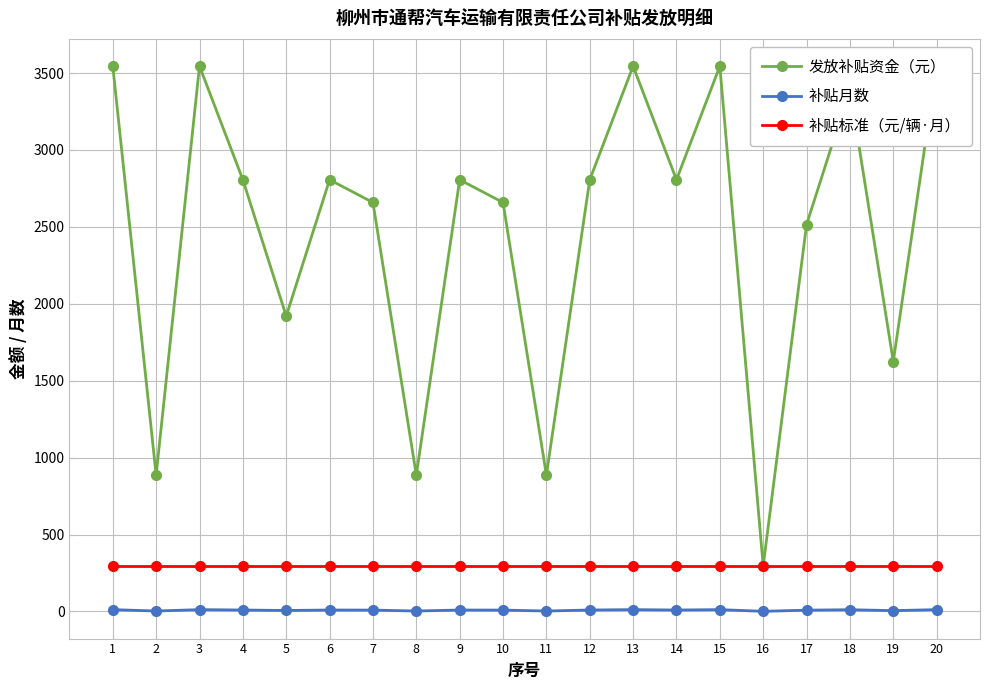

What is the difference between the maximum and second lowest values in the 补贴月数 series?

9.0